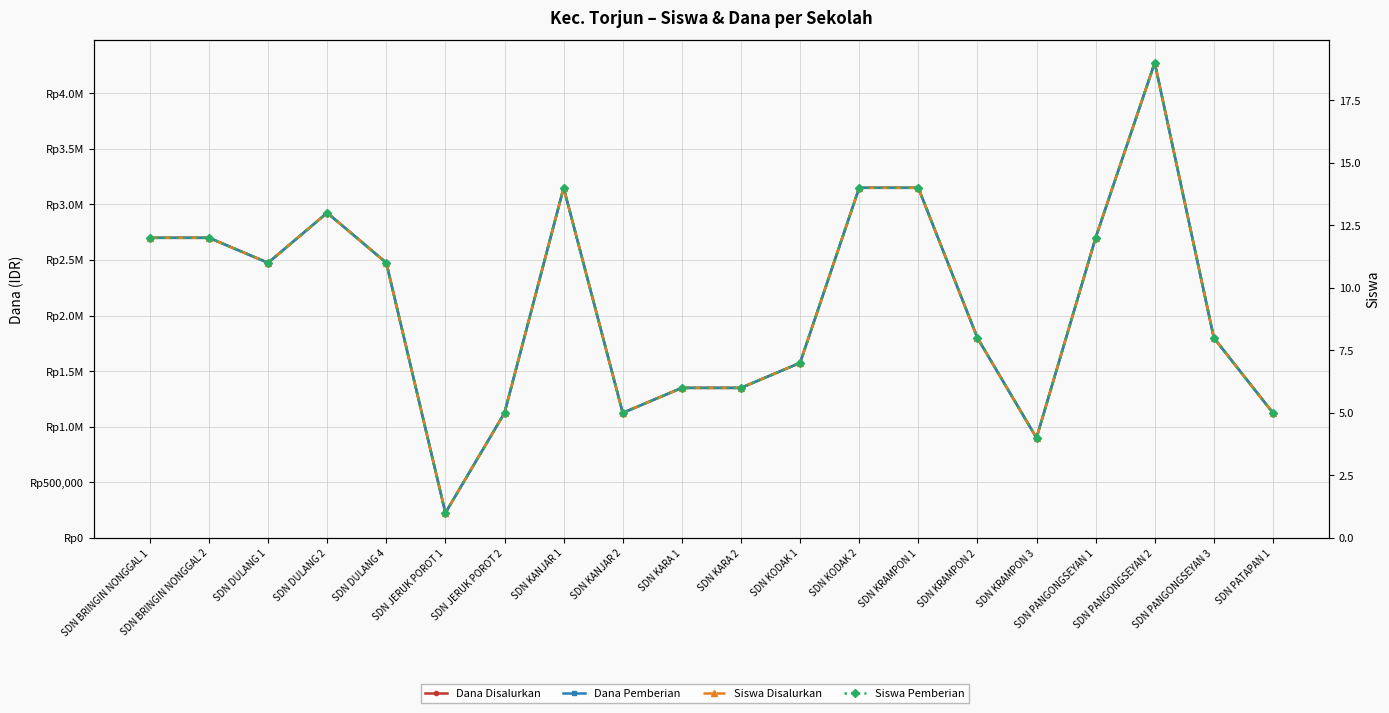

What is the smallest value displayed?

1